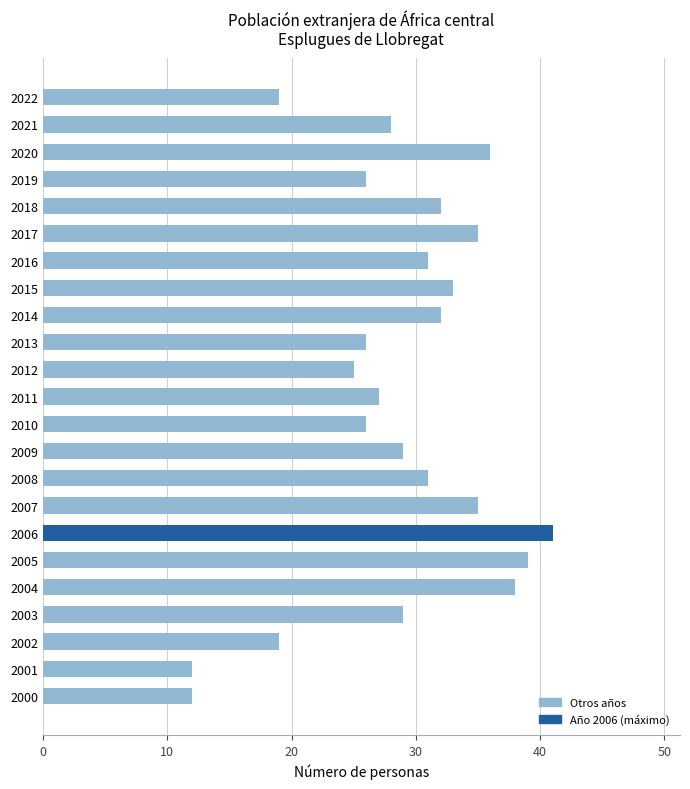

What value does the data have at 2021?

28